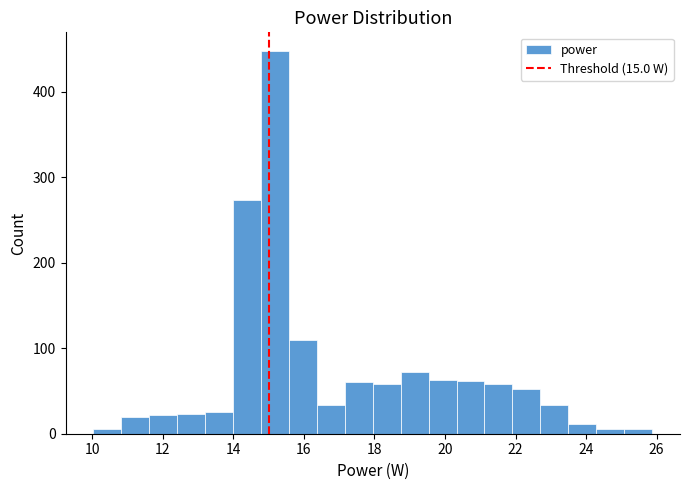

Around what value on the x-axis is the tallest bar? Give the approximate position of its centre, as read against the axis.

15.2